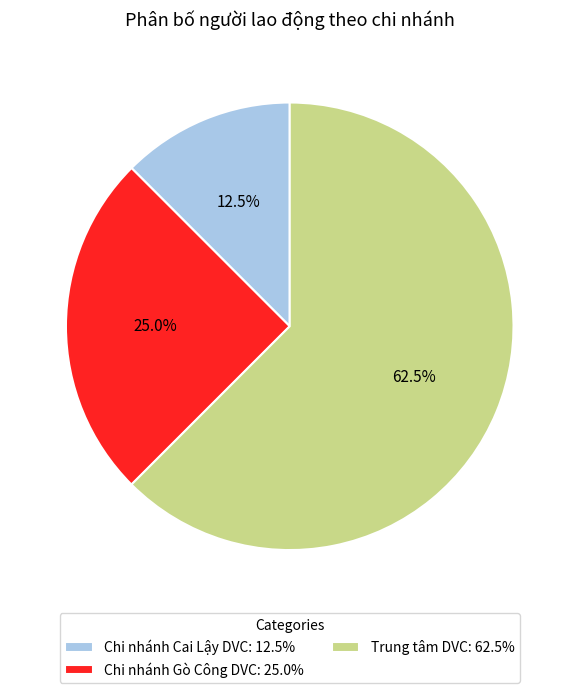

Between Chi nhánh Cai Lậy DVC and Chi nhánh Gò Công DVC, which is larger?

Chi nhánh Gò Công DVC